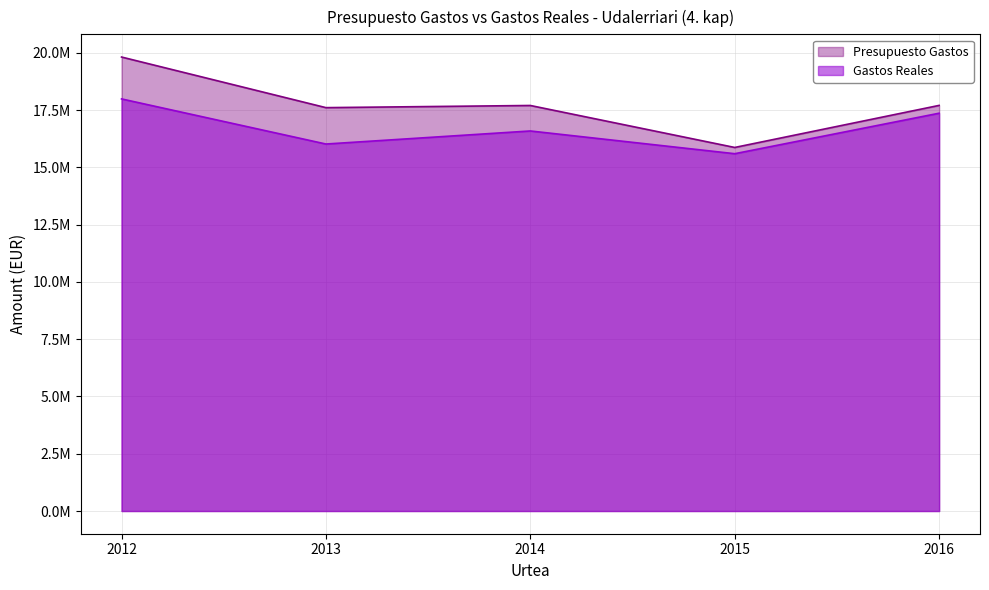

How many categories are shown in the chart?

5